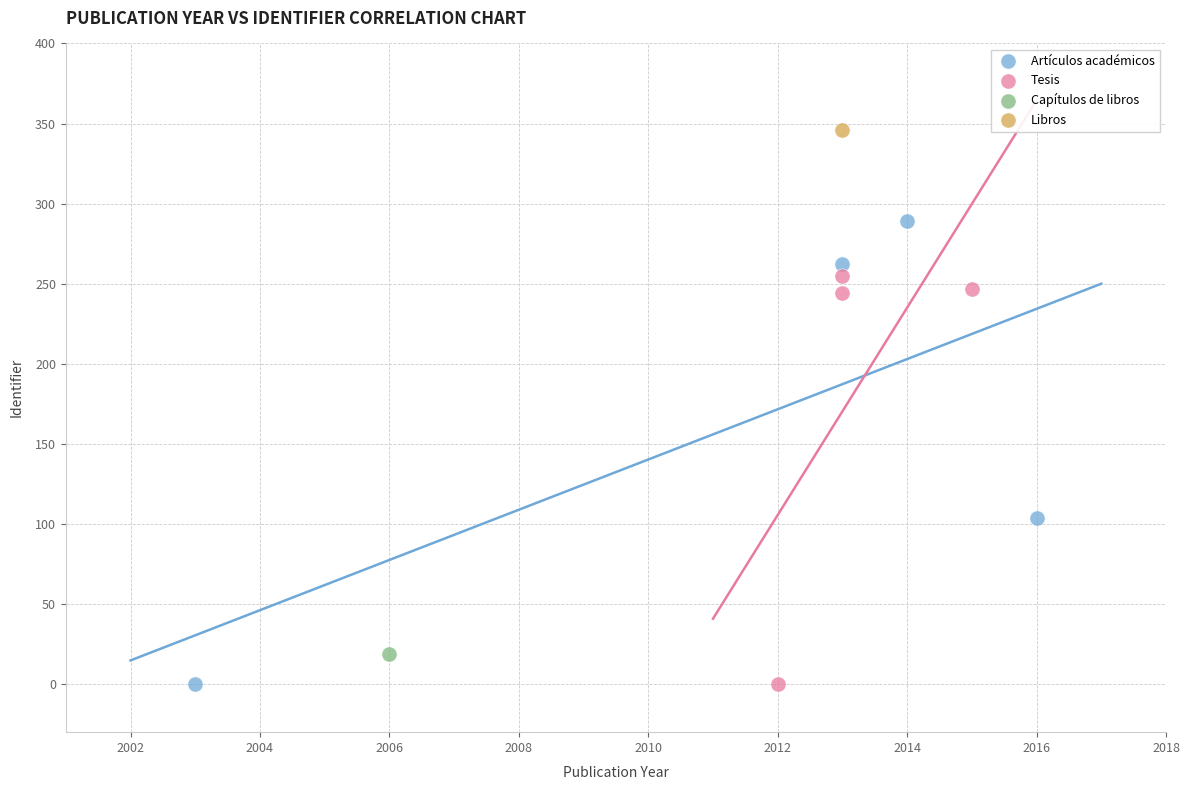

What are all the series names shown in the legend?

Artículos académicos, Tesis, Capítulos de libros, Libros